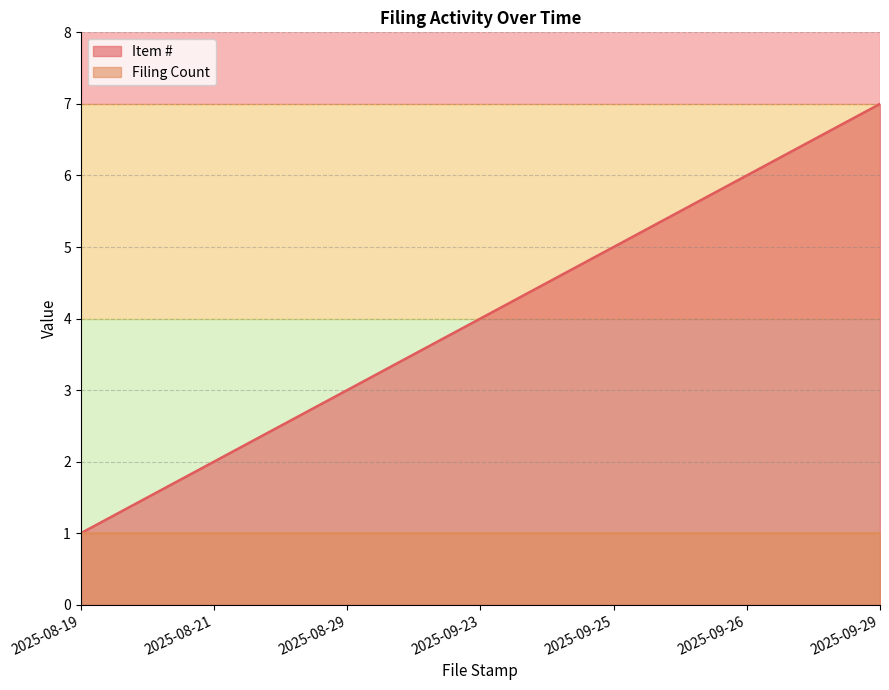

What is the average value?

4